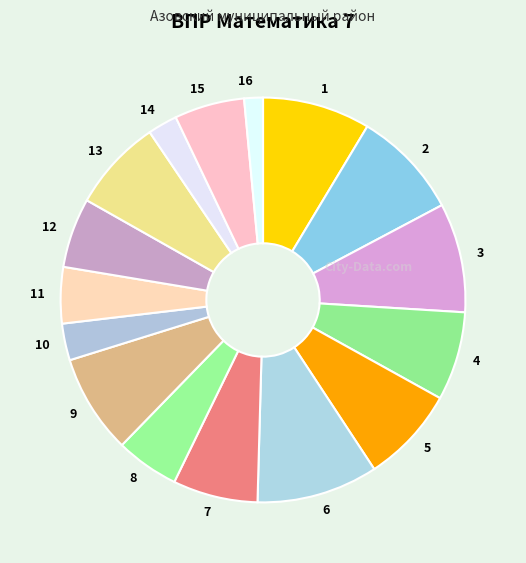

The 13 slice represents 1% of the pie. True or false?

False